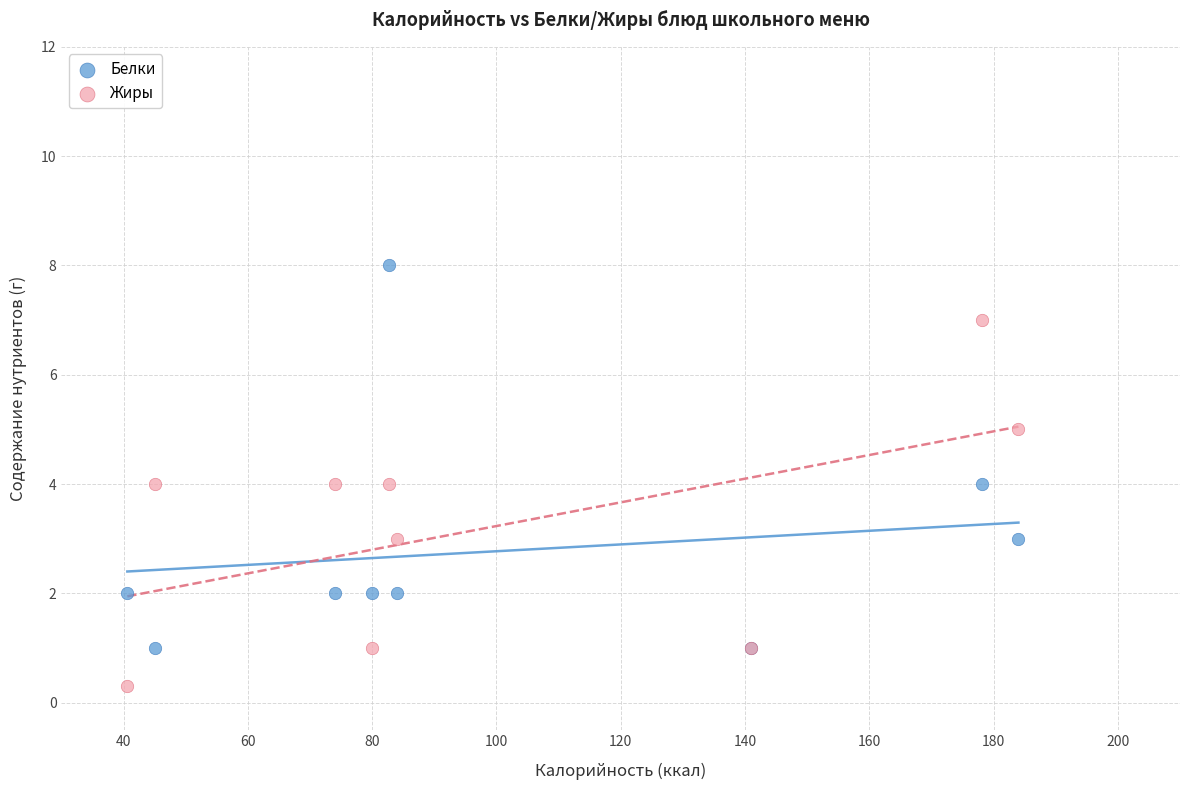

Which series reaches the minimum Y coordinate?

Жиры